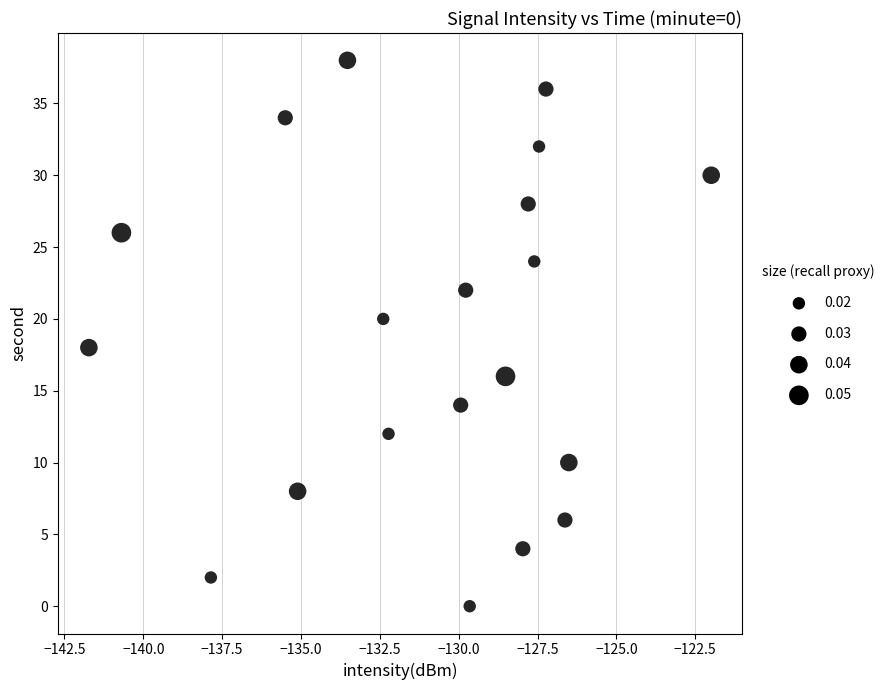

What is the range of Y values (max minus min)?

38